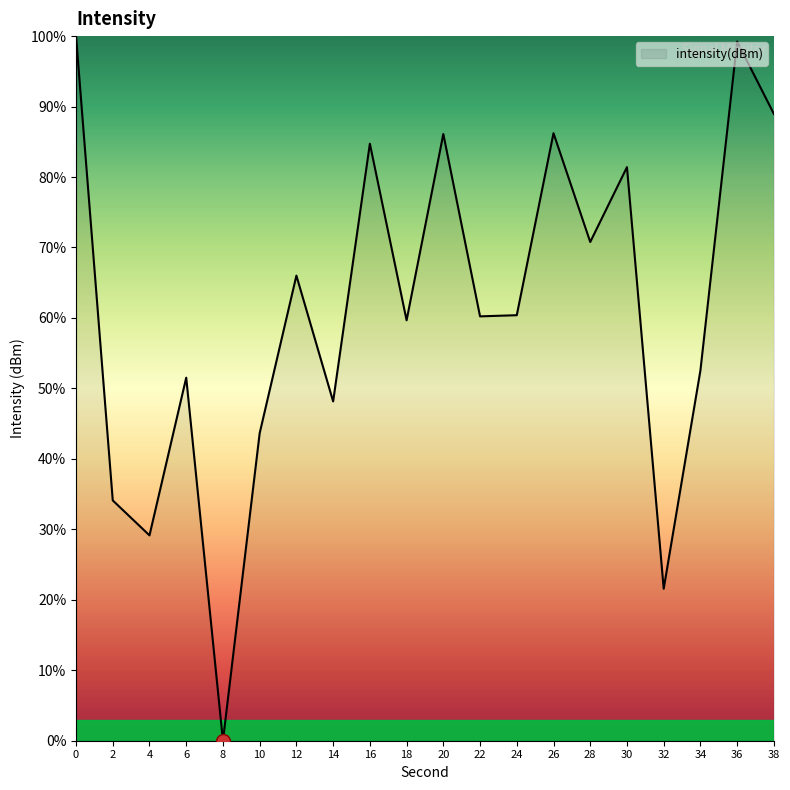

What is the ratio of the value at 14 to the value at 20?

0.6